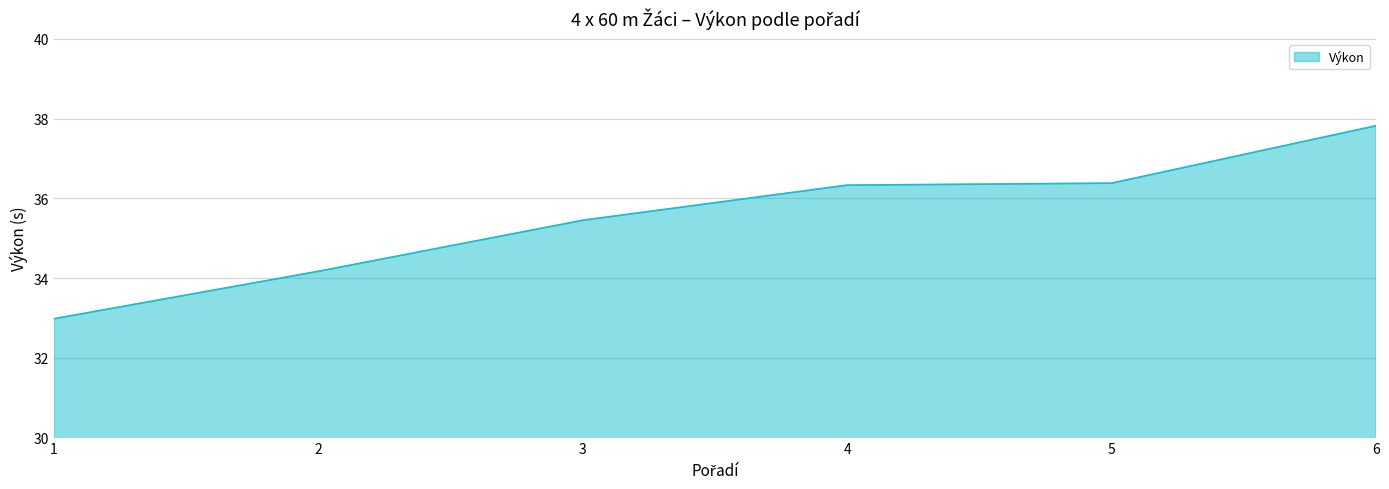

Which has a higher value, 2 or 3?

3